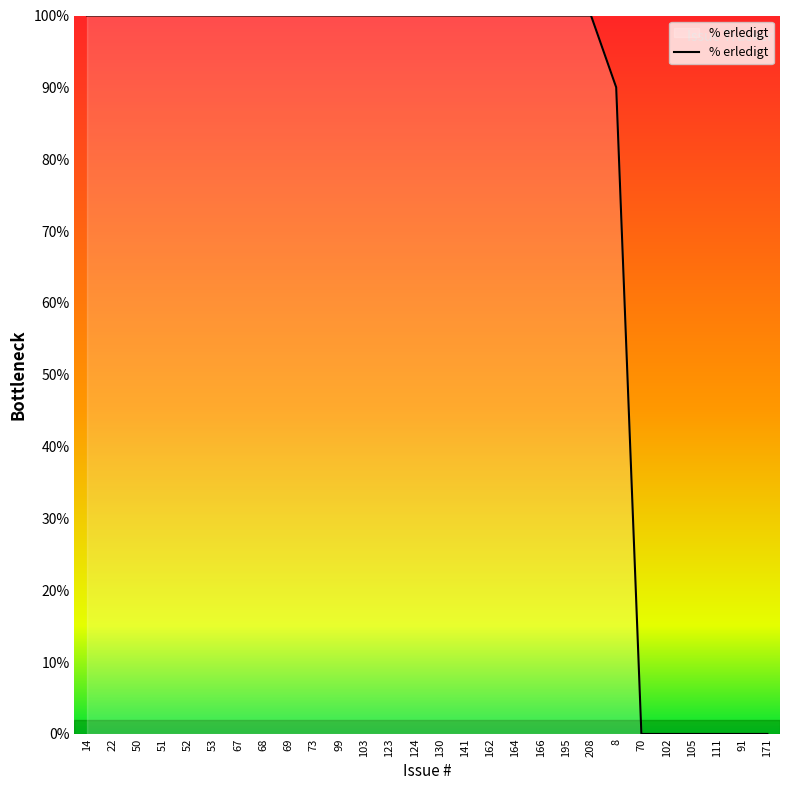

Which has a higher value, 141 or 105?

141